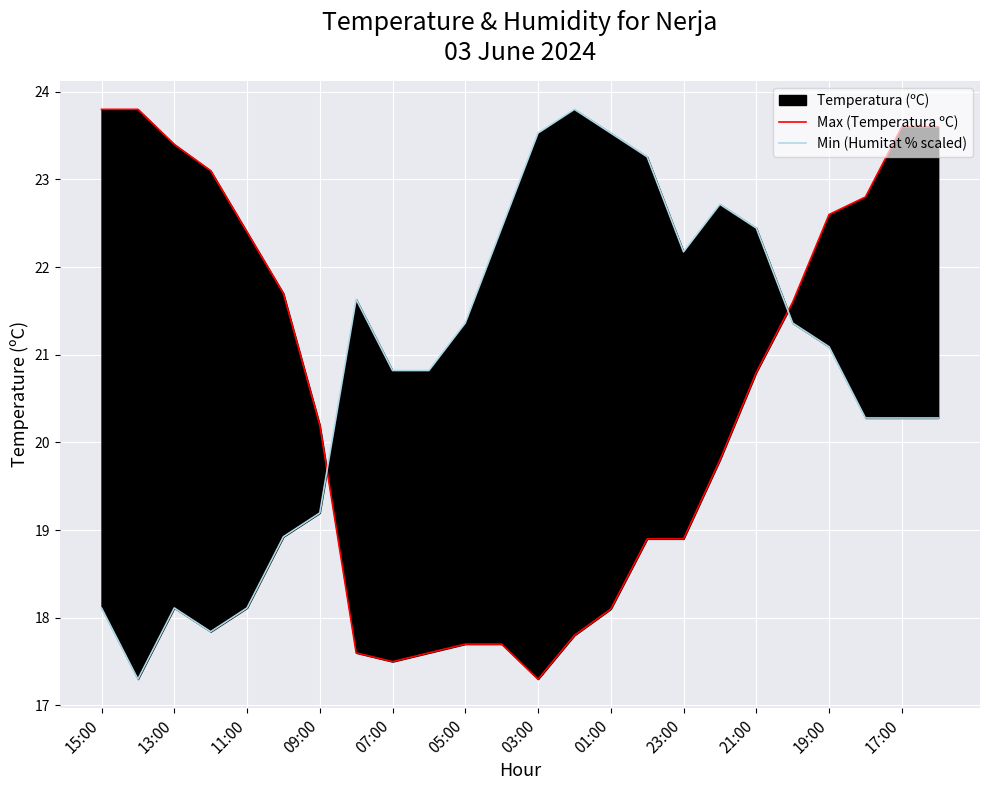

What is the approximate value of Min (Humitat % scaled) at 03:00?

23.5